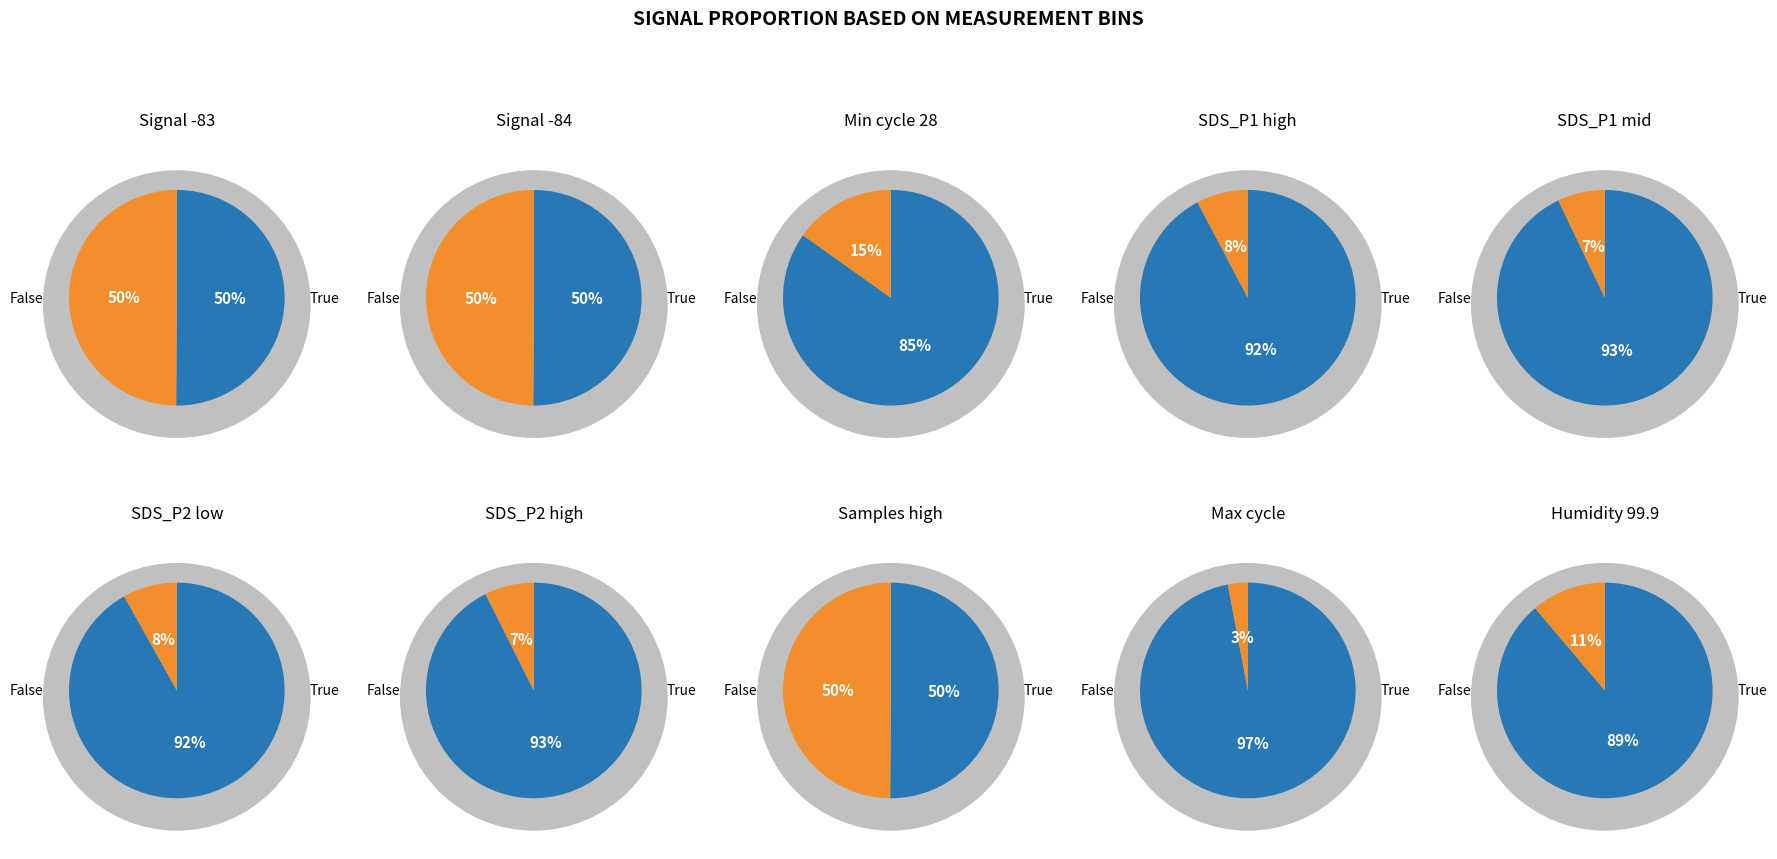

Does any single category account for the majority?

No